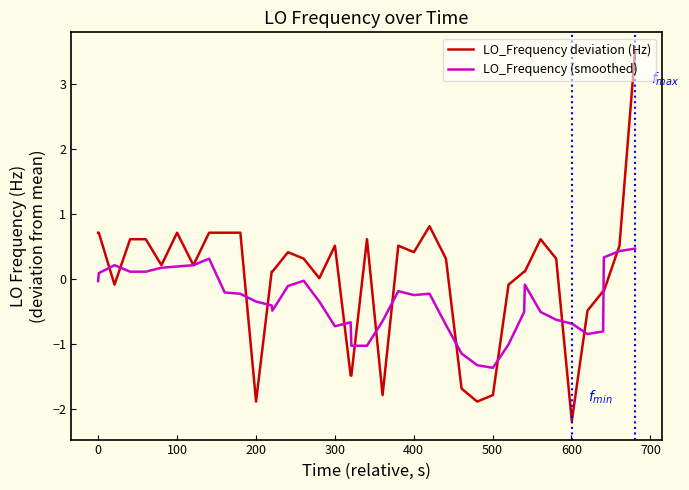

What is the greatest value displayed?

3.5